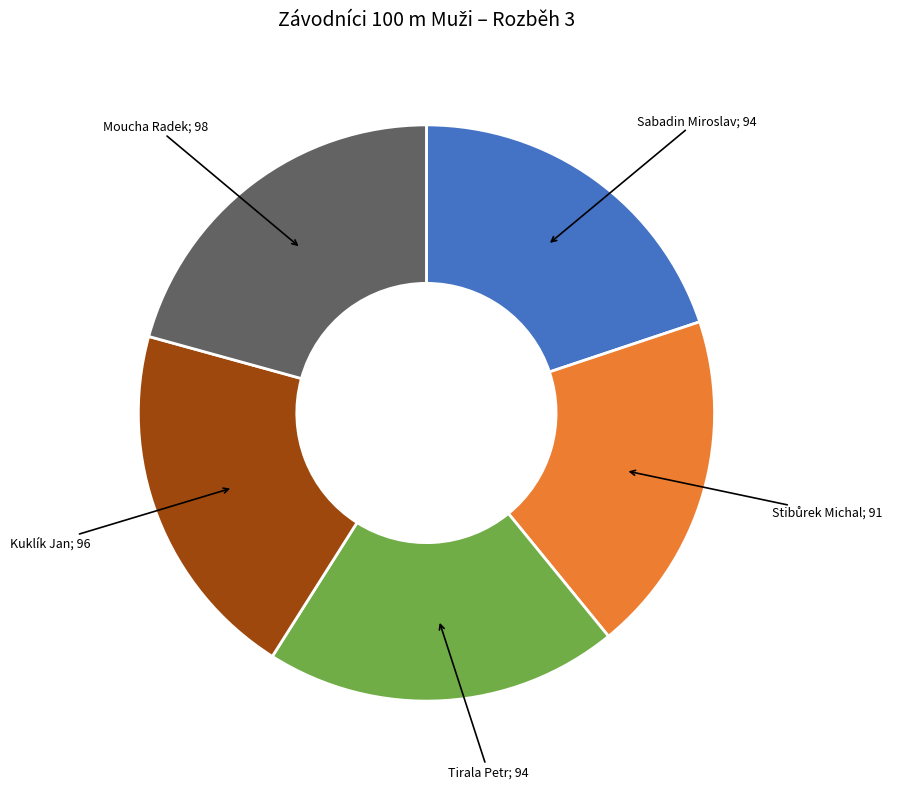

Is there a majority slice in this chart?

No